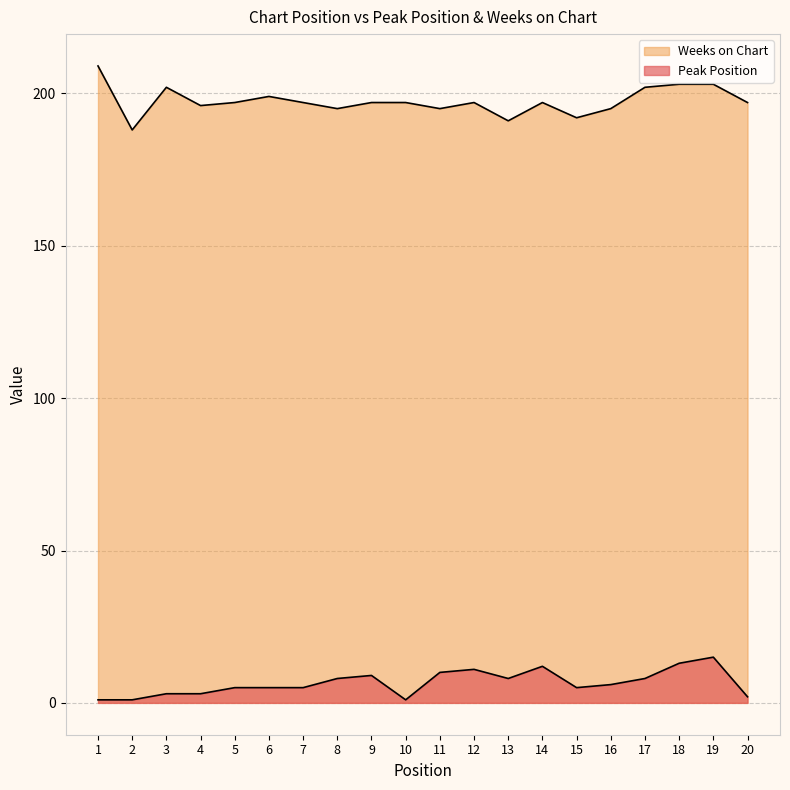

Between 3 and 17, which is larger?

17